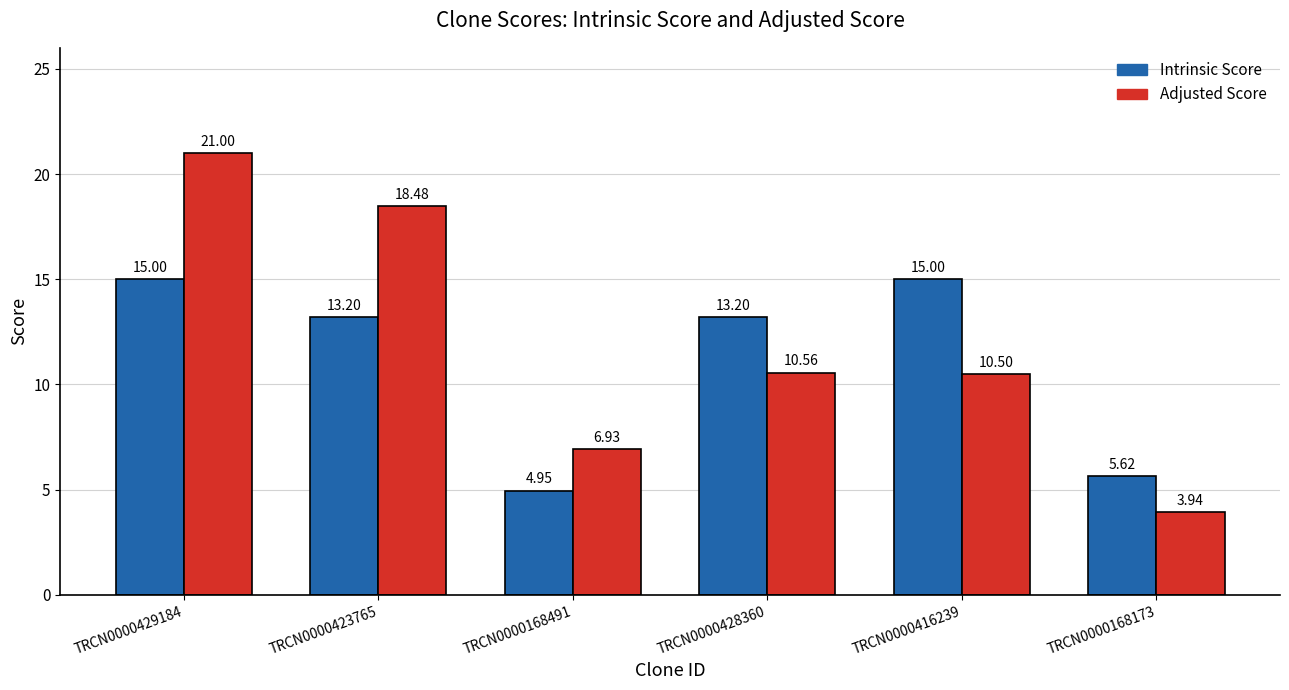

Is it true that Intrinsic Score equals 9.5 at TRCN0000429184?

False